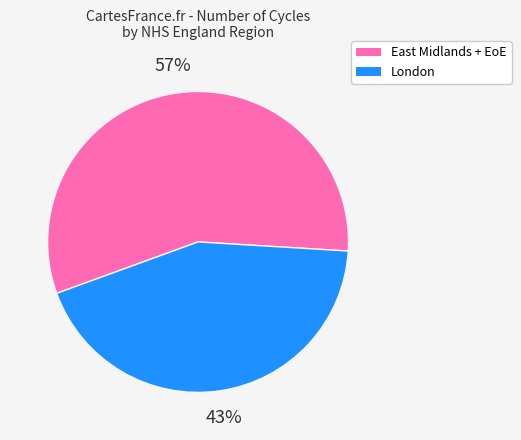

To the nearest percent, what portion does East Midlands + EoE represent?

57%